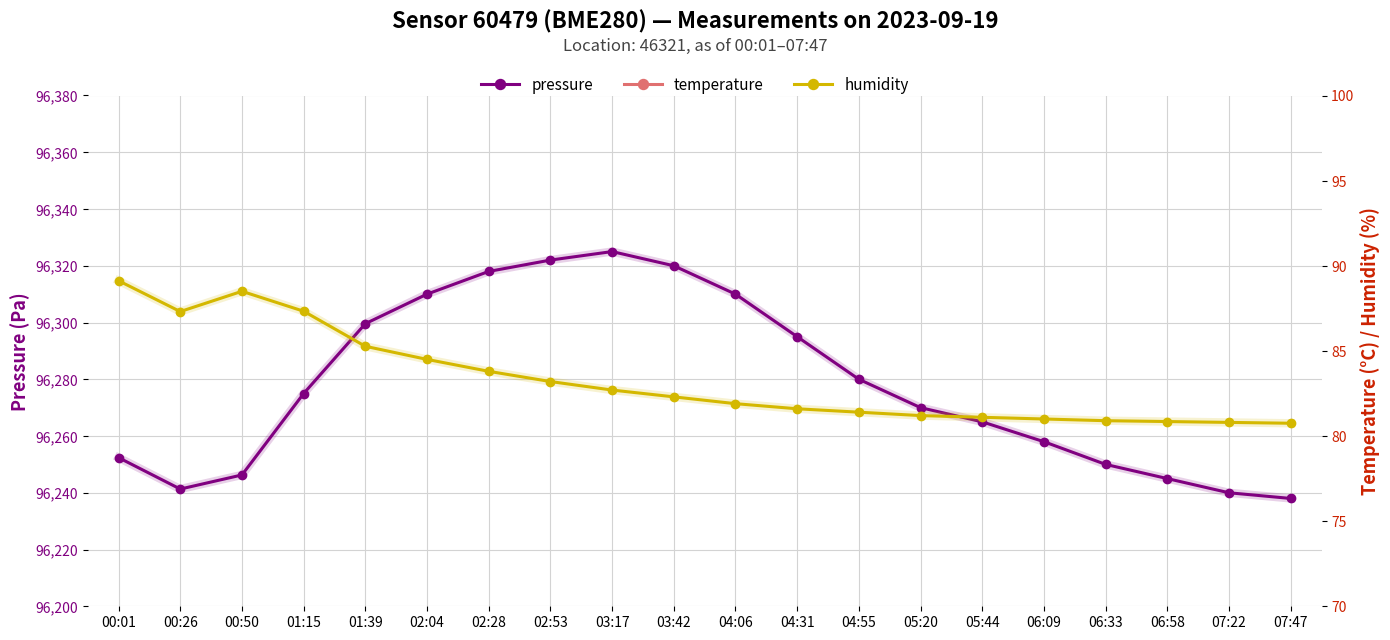

What is the difference between the second highest and minimum values in the humidity series?

7.8